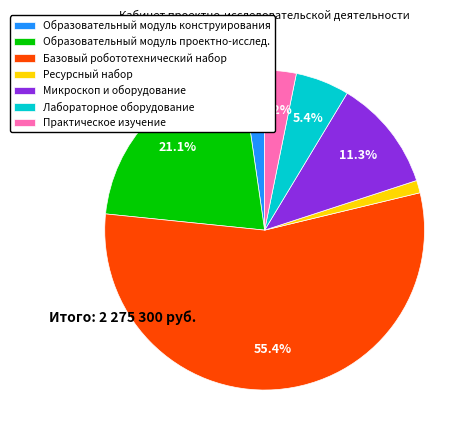

How many slices are in this pie chart?

7